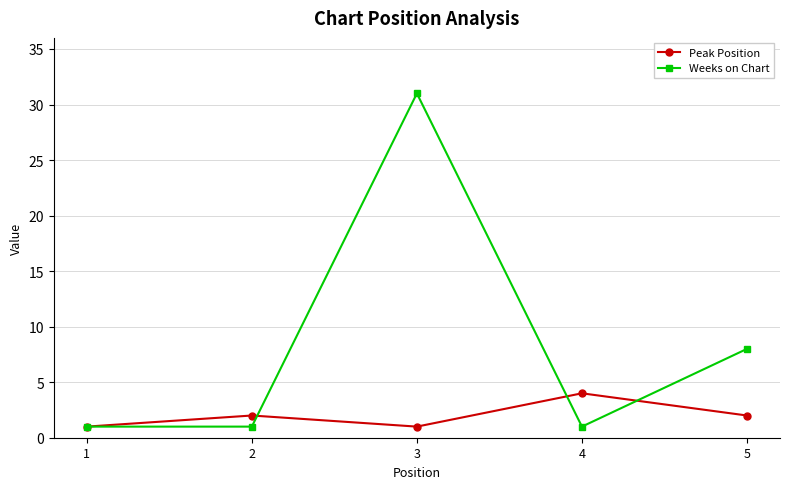

What is the lowest value of the Weeks on Chart series?

1